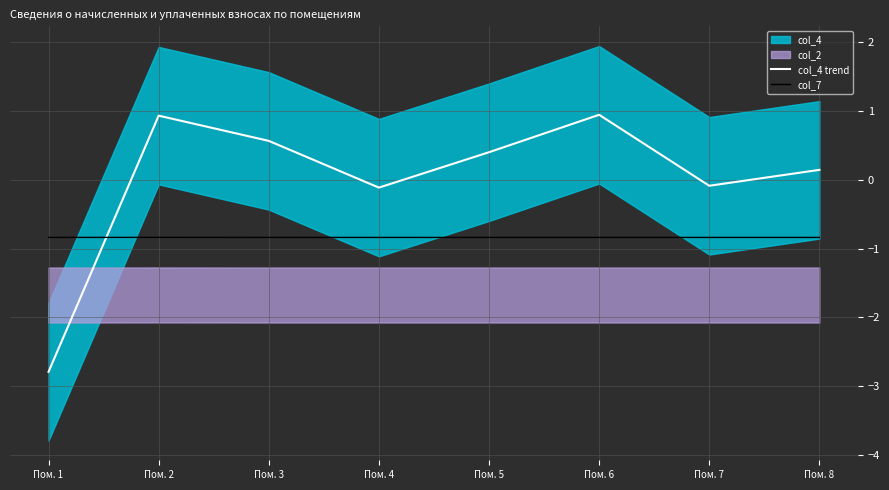

How many interior local peaks does the col_7 series have?

1